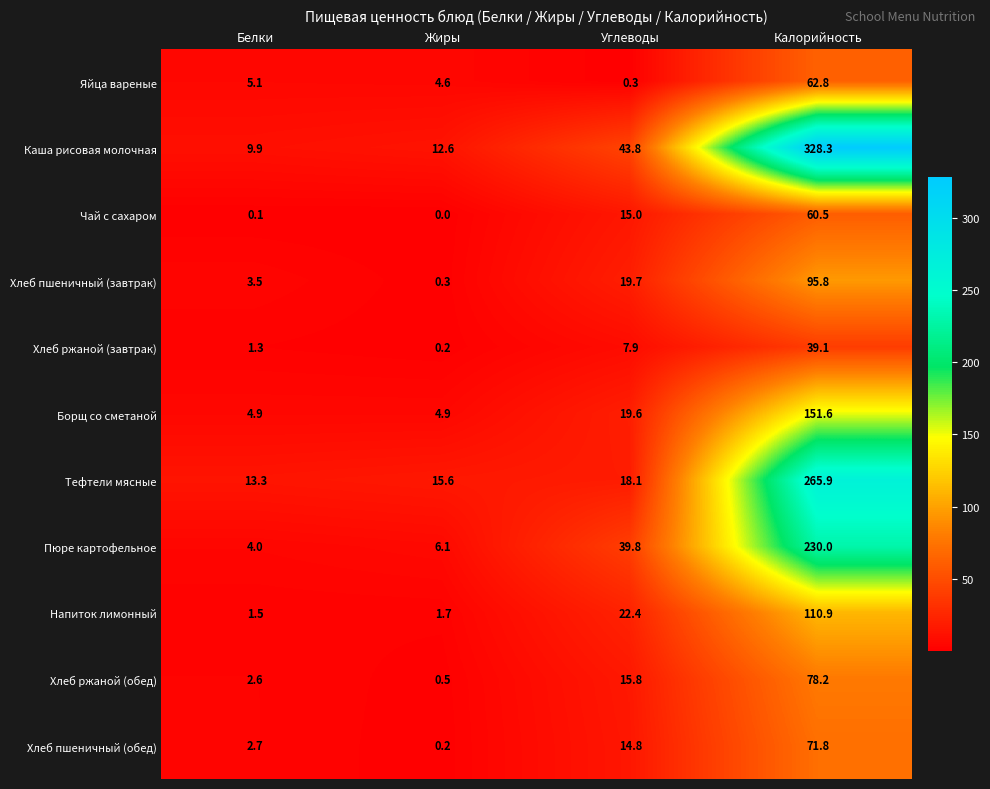

At which label does Каша рисовая молочная first exceed 43?

Углеводы